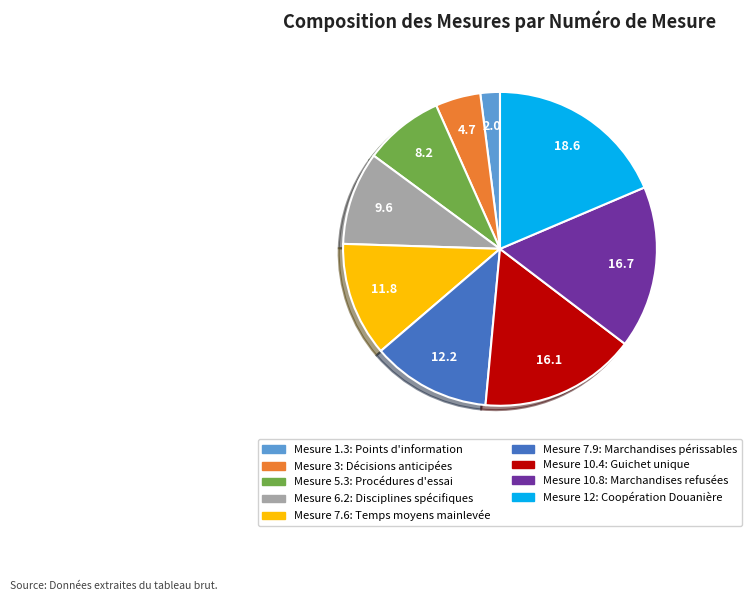

Which slice is the smallest?

Mesure 1.3: Points d'information